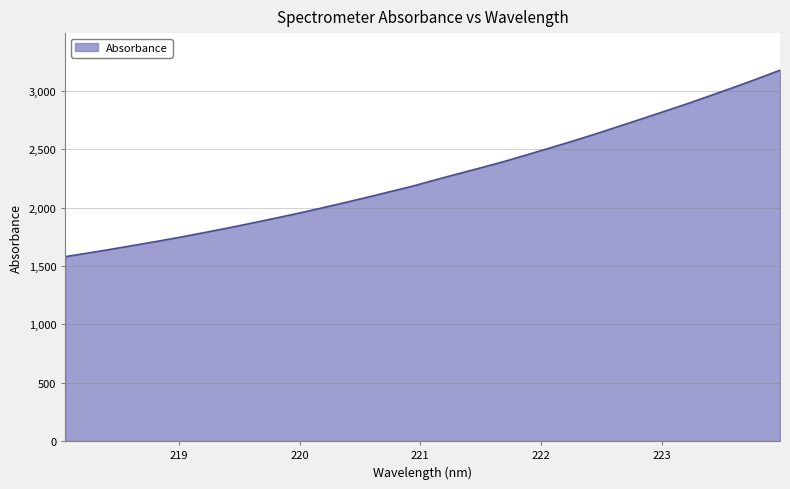

What is the greatest value displayed?

3178.8